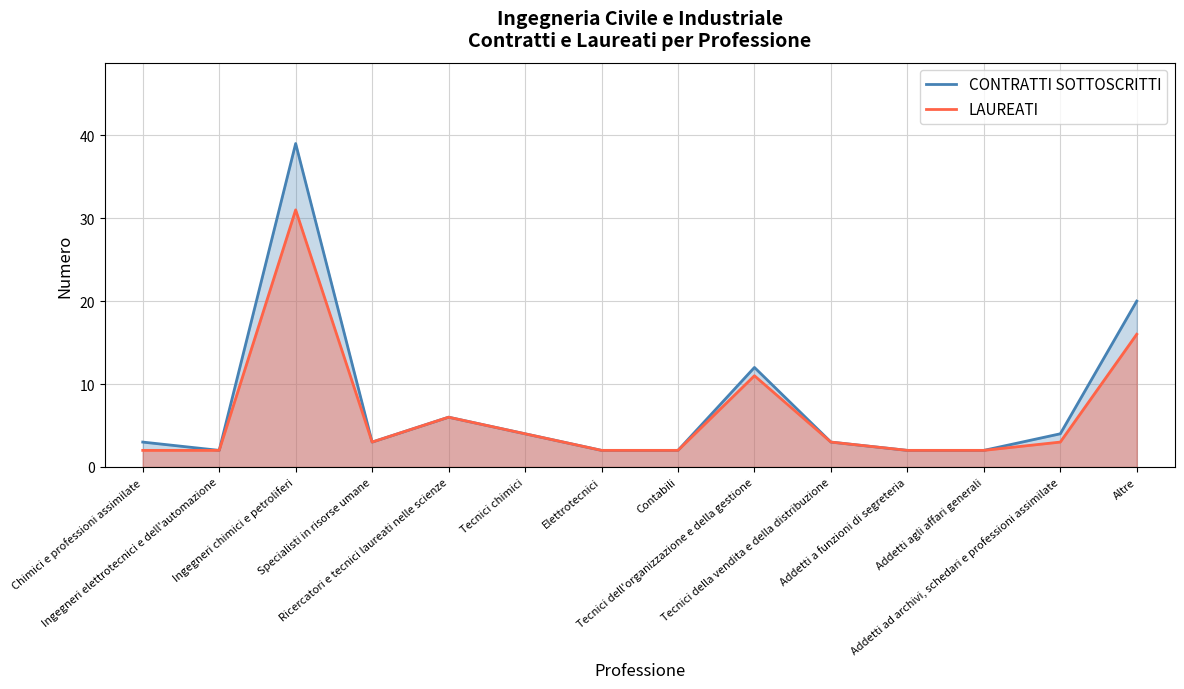

What is the label of the 9th point from the right?

Tecnici chimici